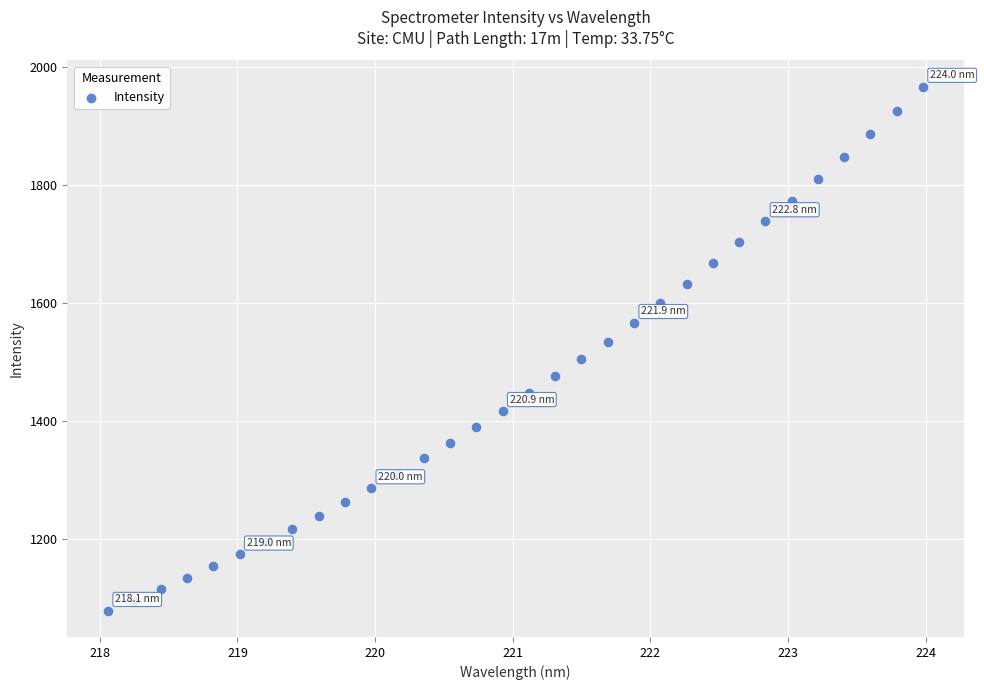

What is the range of X values (max minus min)?

5.9